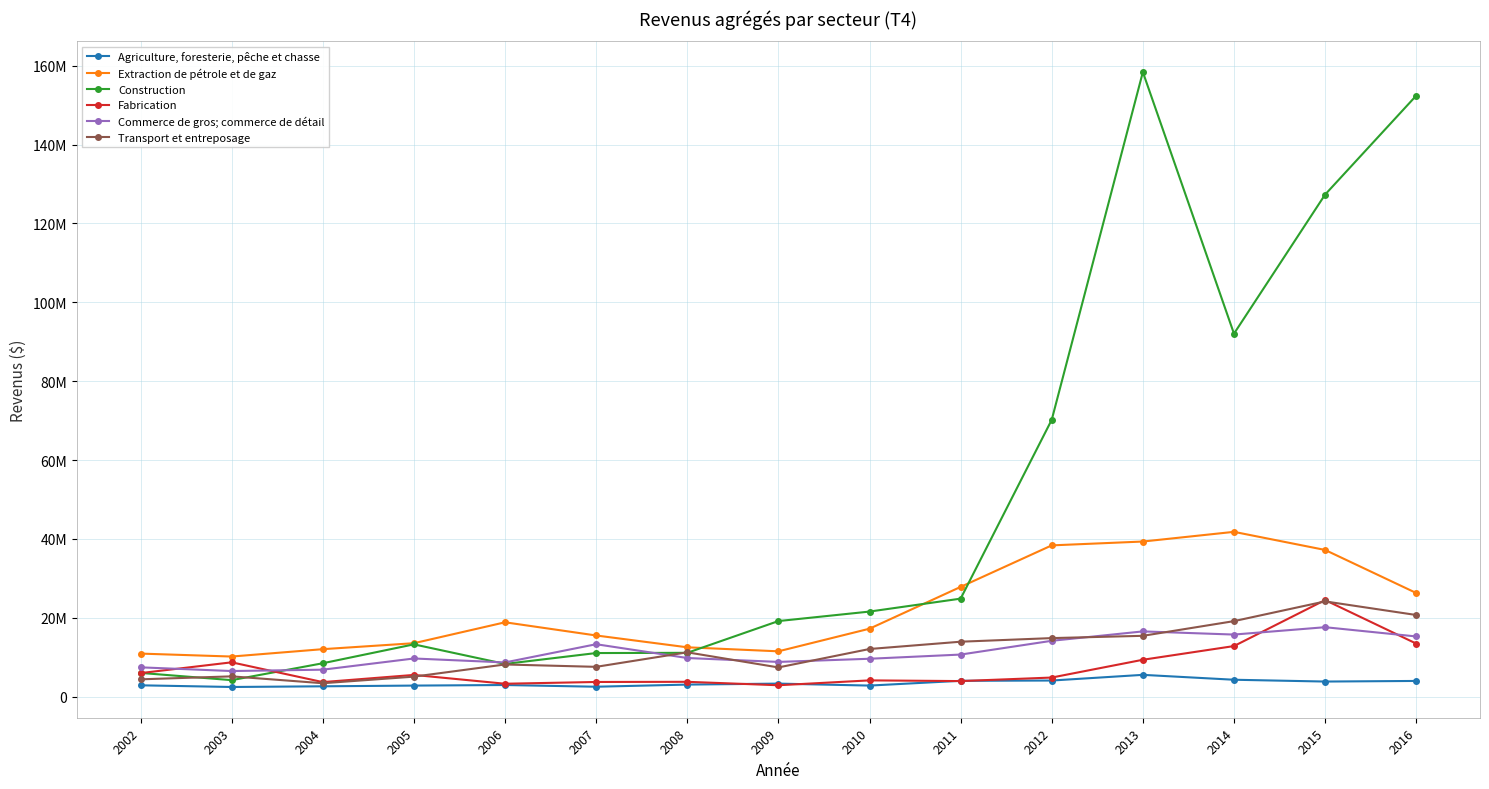

Does the chart have visible grid lines?

Yes